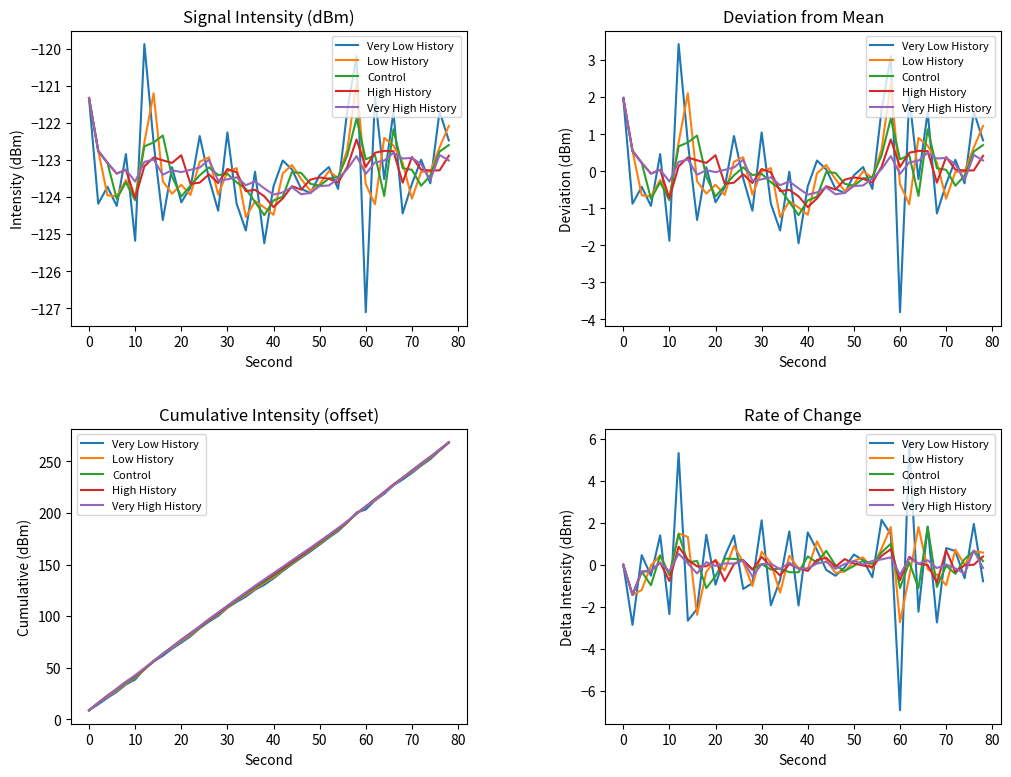

True or false: Low History has more than 1 points higher than both neighbors.

True